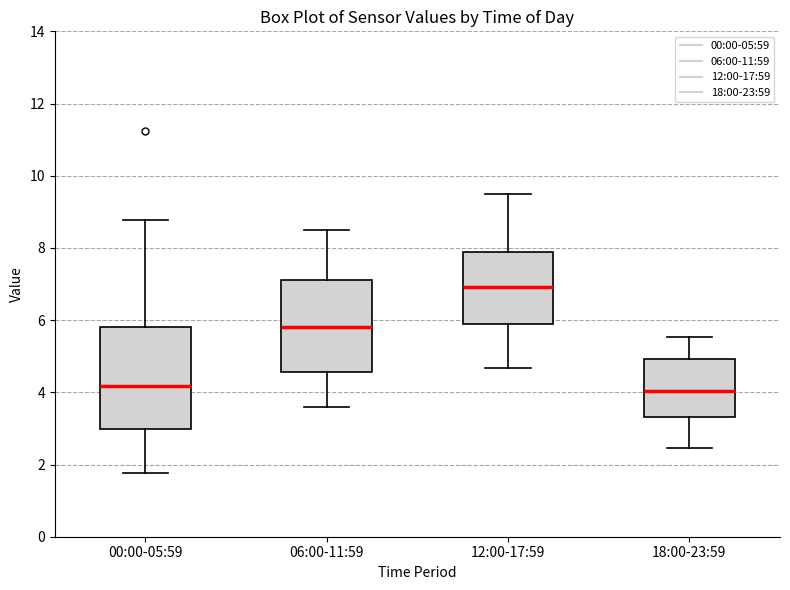

Where does the upper whisker of the box for 06:00-11:59 end on the y-axis? The values are not printed on the chart, so give them approximately, as read against the axis.

8.6